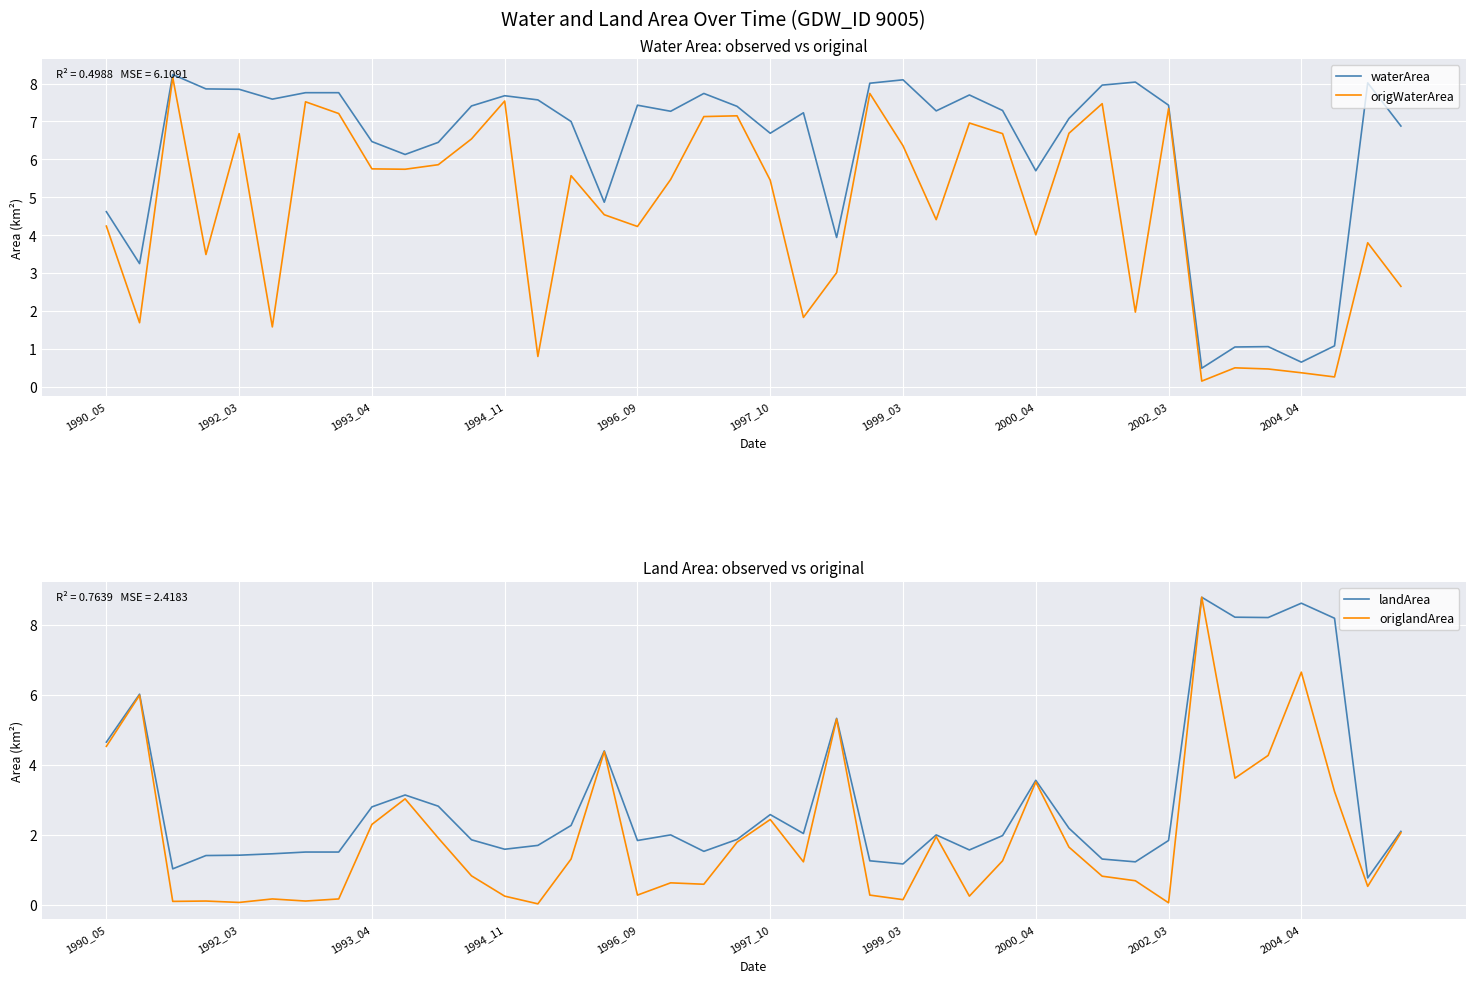

Does the chart display data point markers on the line(s)?

No